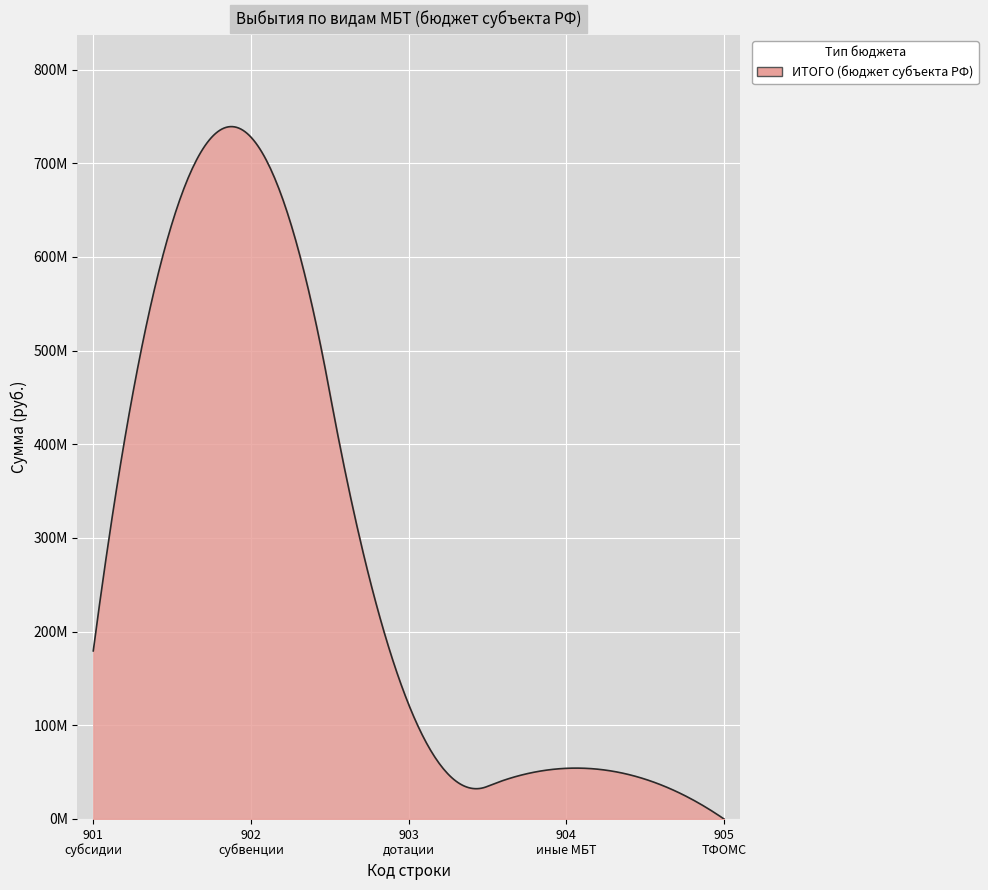

Is this an area chart (filled region under the line)?

Yes